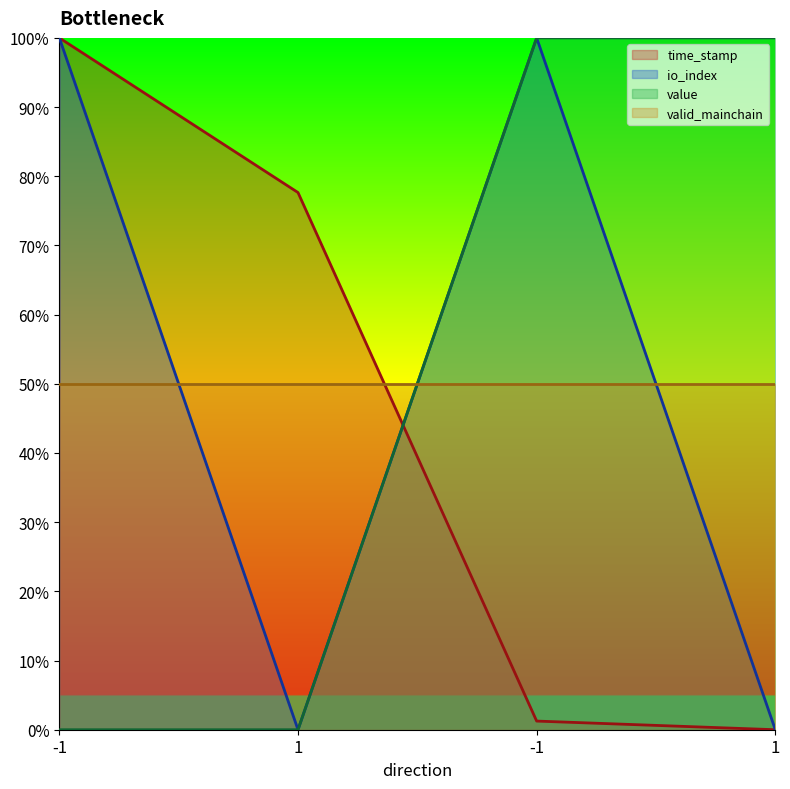

What are all the series names shown in the legend?

time_stamp, io_index, value, valid_mainchain